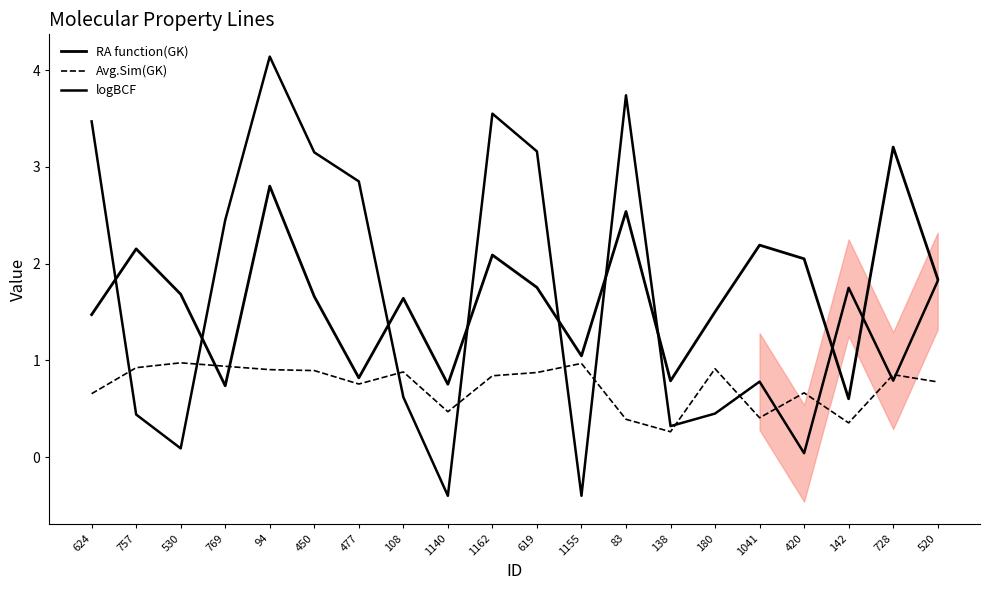

What is the approximate value of logBCF at 1140?

-0.4